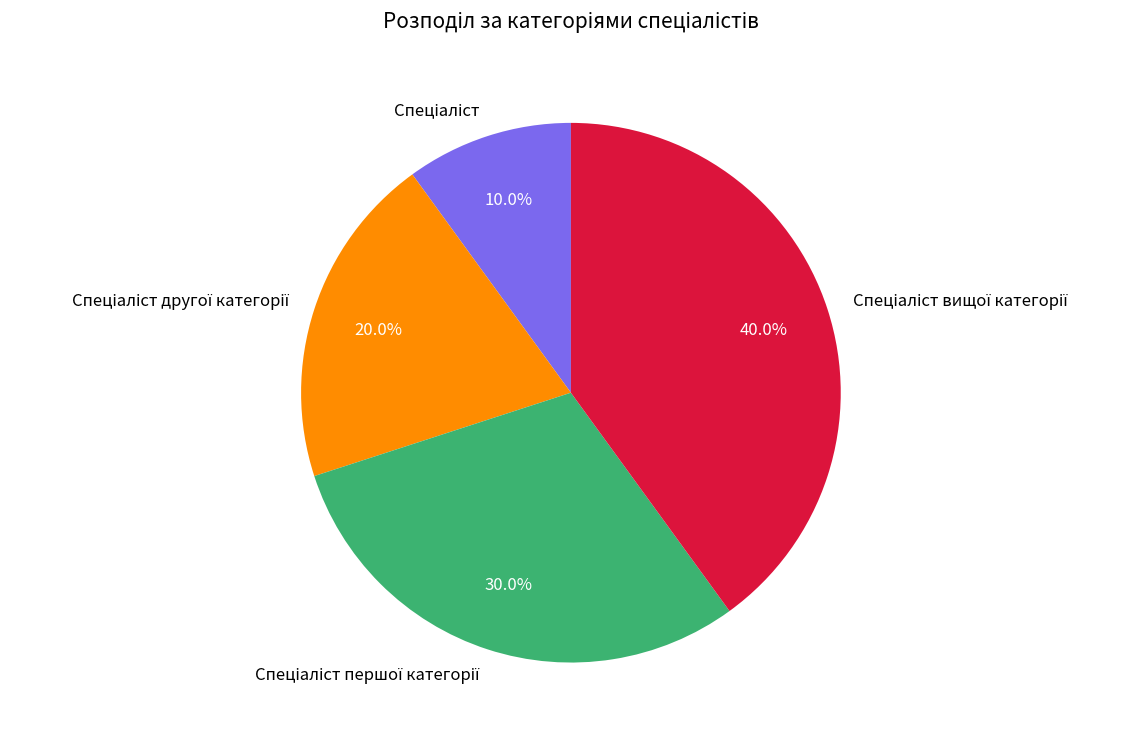

Is there a majority slice in this chart?

No